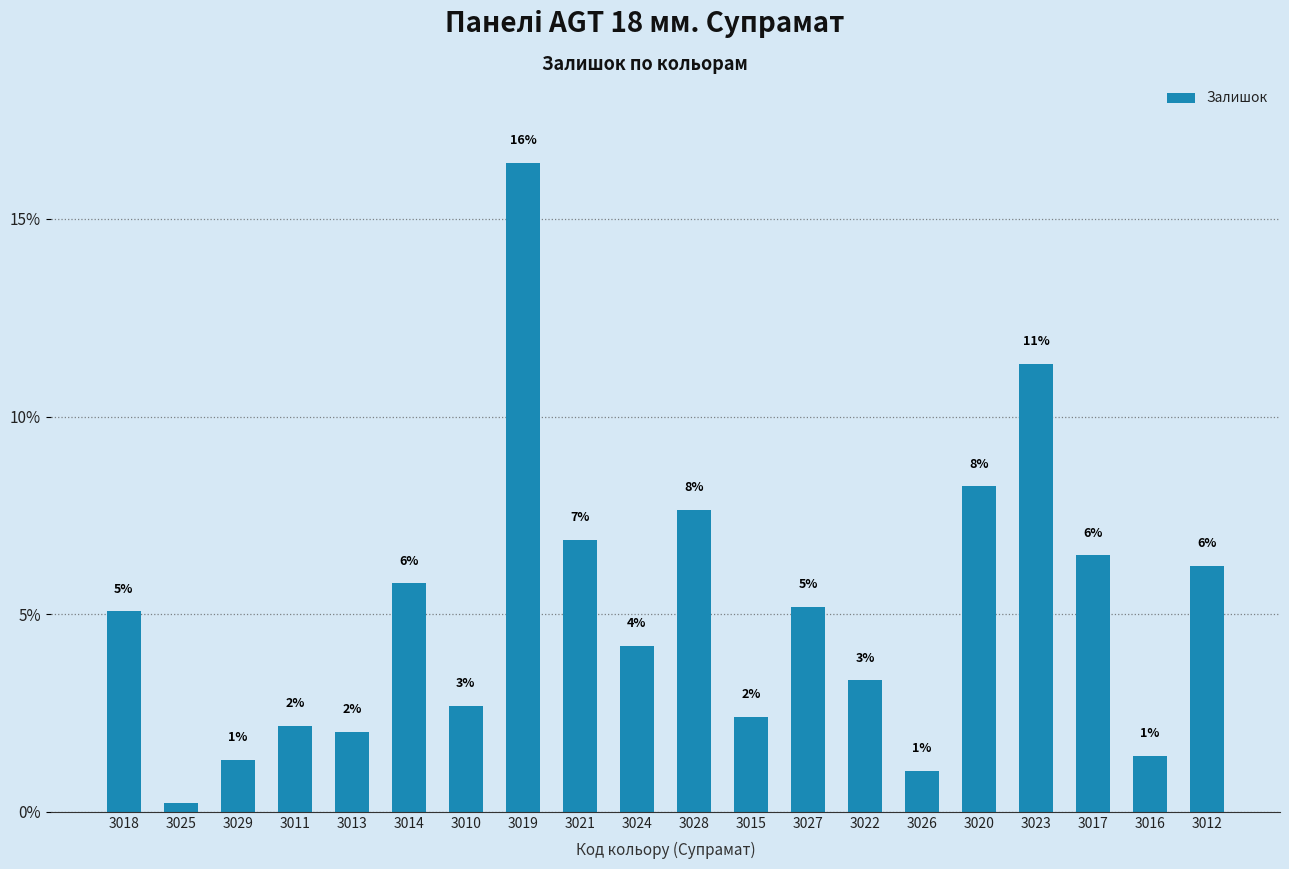

Which label corresponds to the smallest value in the chart?

3025